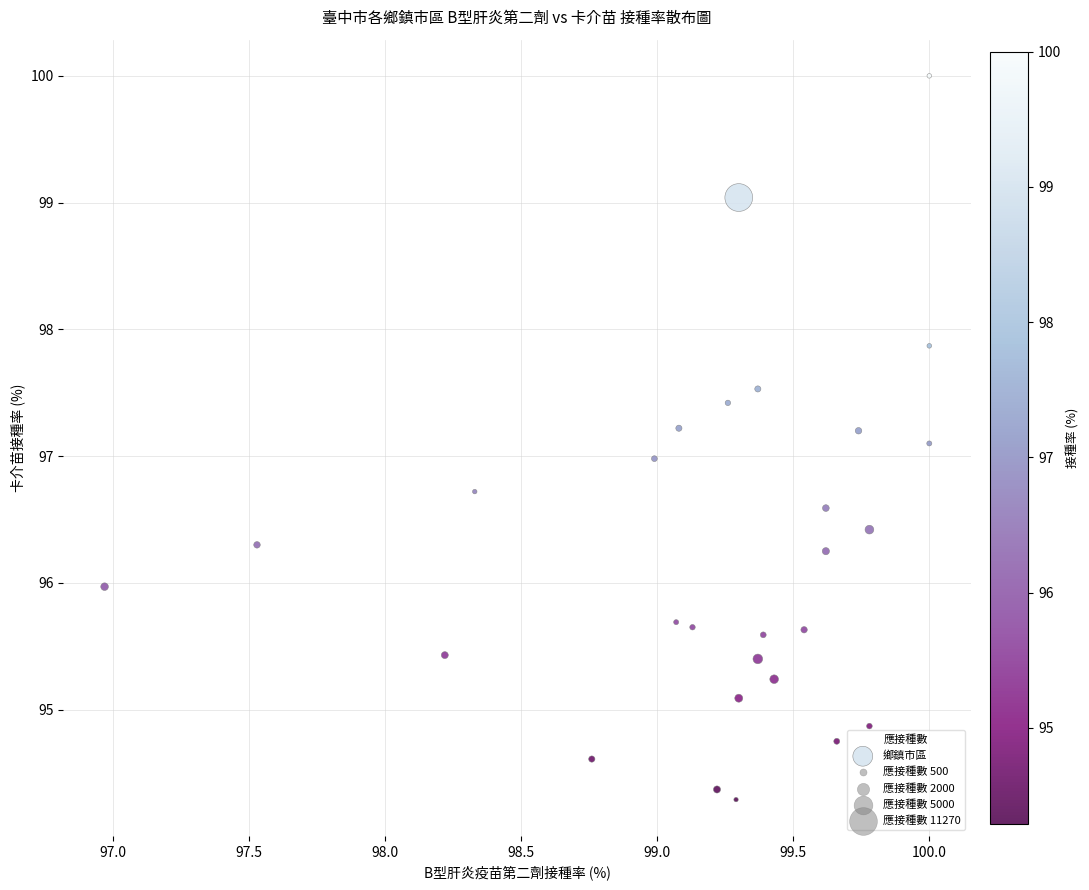

What is the range of Y values (max minus min)?

5.7